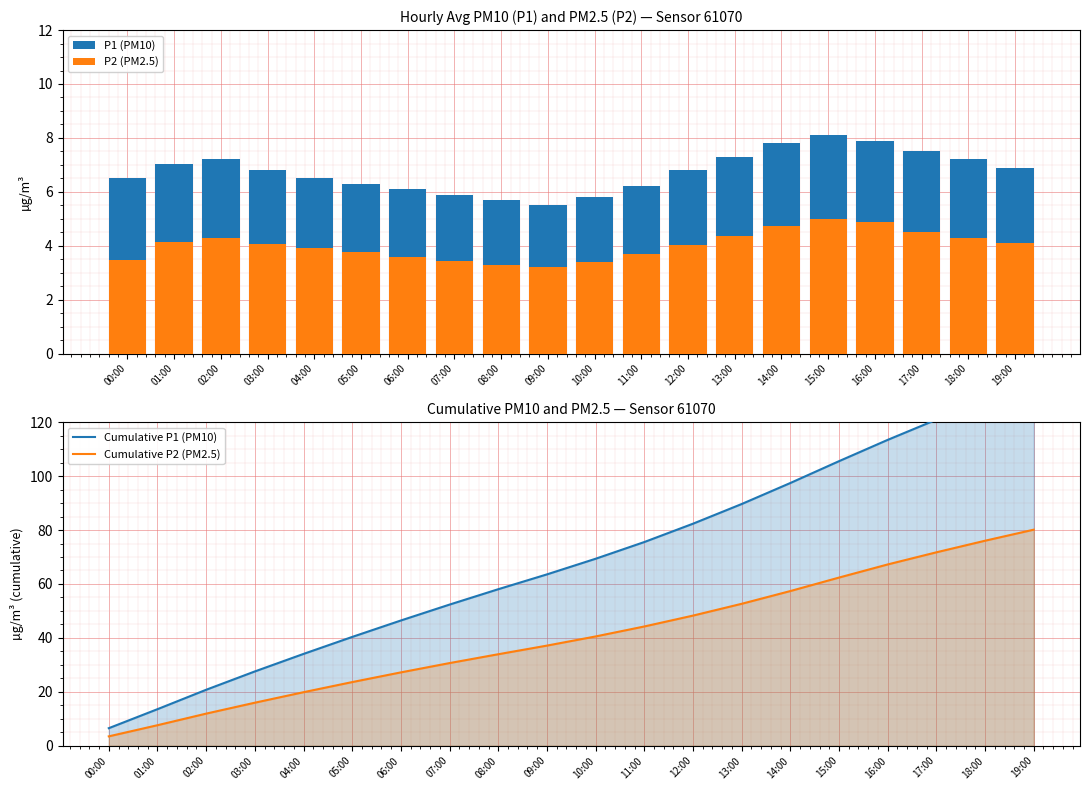

The value of Cumulative P2 (PM2.5) at 18:00 is 127.3. True or false?

False